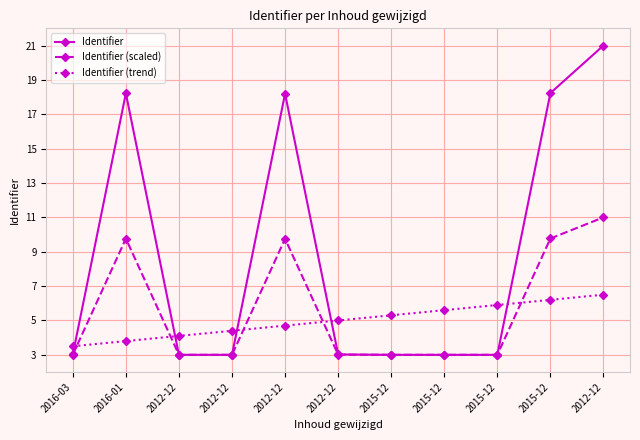

How many data points does each series have?

11